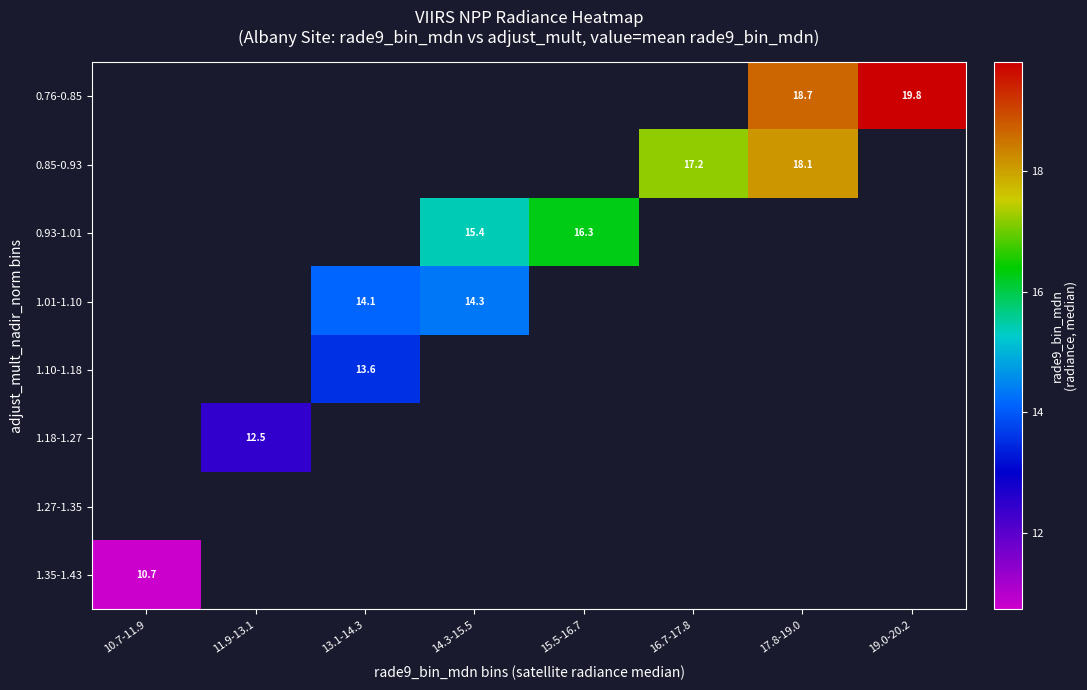

Is the value of 1.18-1.27 at 11.9-13.1 greater than the value of 0.76-0.85 at 17.8-19.0?

No